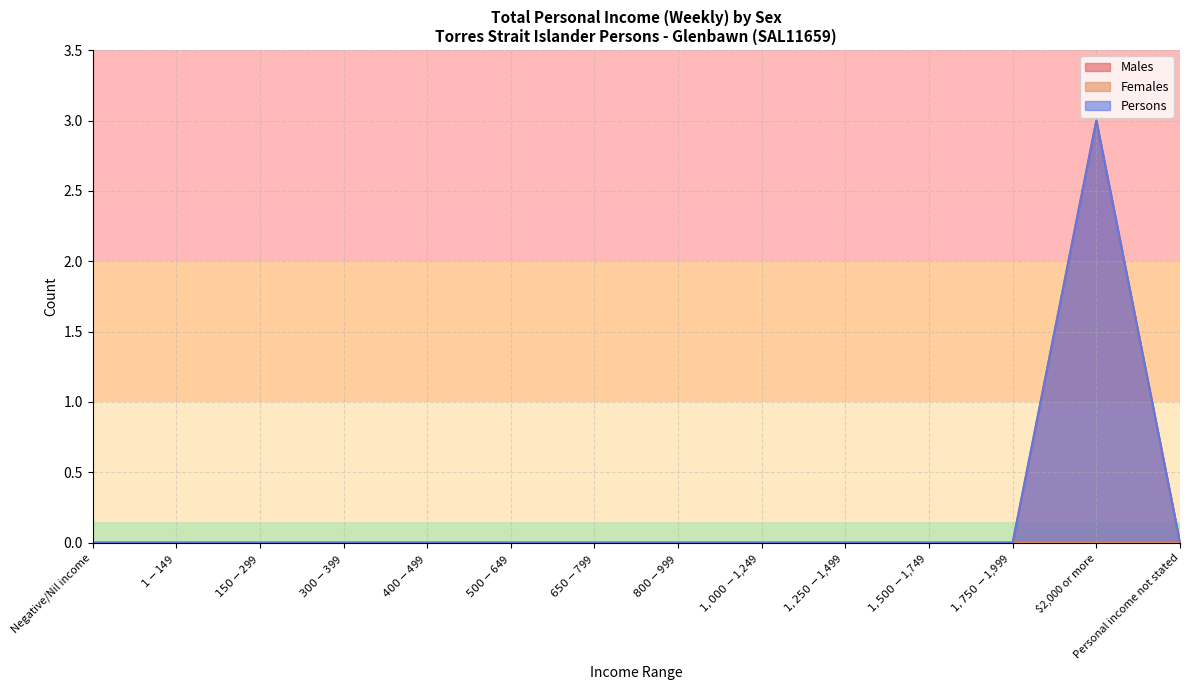

Does the chart display data point markers on the line(s)?

No